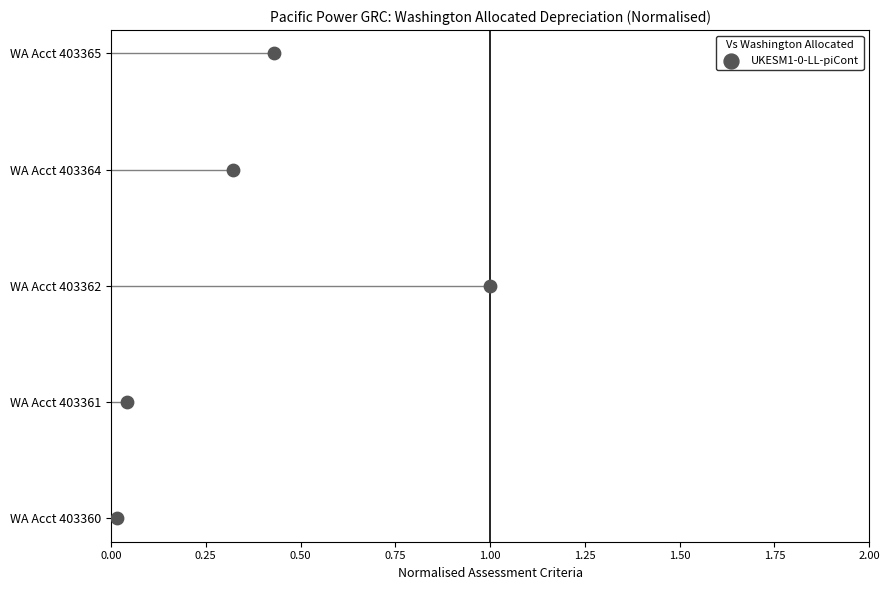

What is the change in value from 0.00 to 0.25?

+1